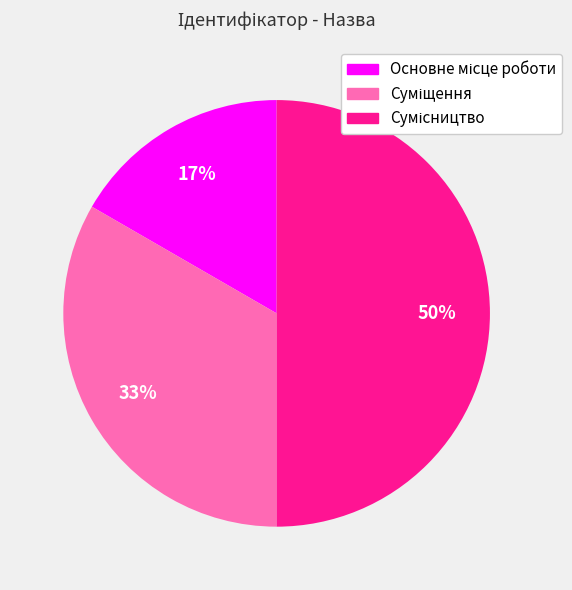

To the nearest percent, what is the difference between the largest and smallest slice percentages?

33%